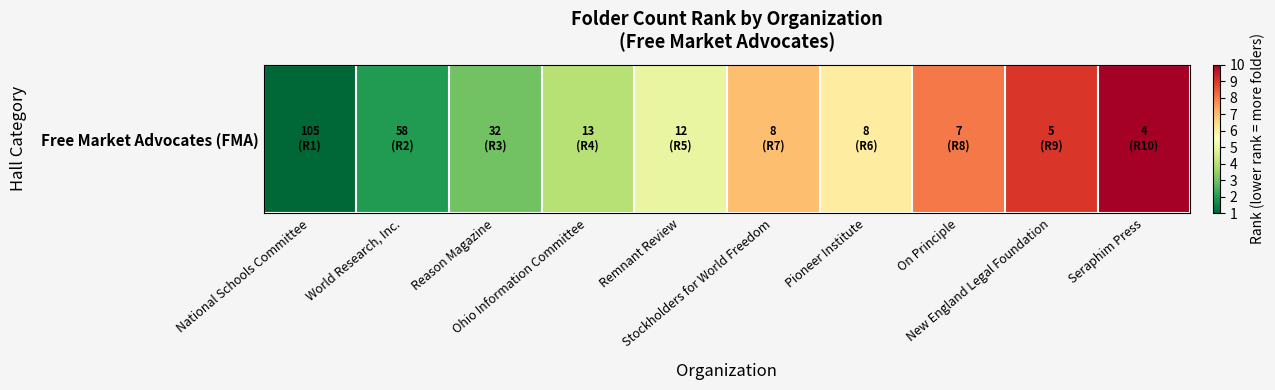

Reading left to right, what are all the values shown in this chart?

1	2	3	4	5	7	6	8	9	10